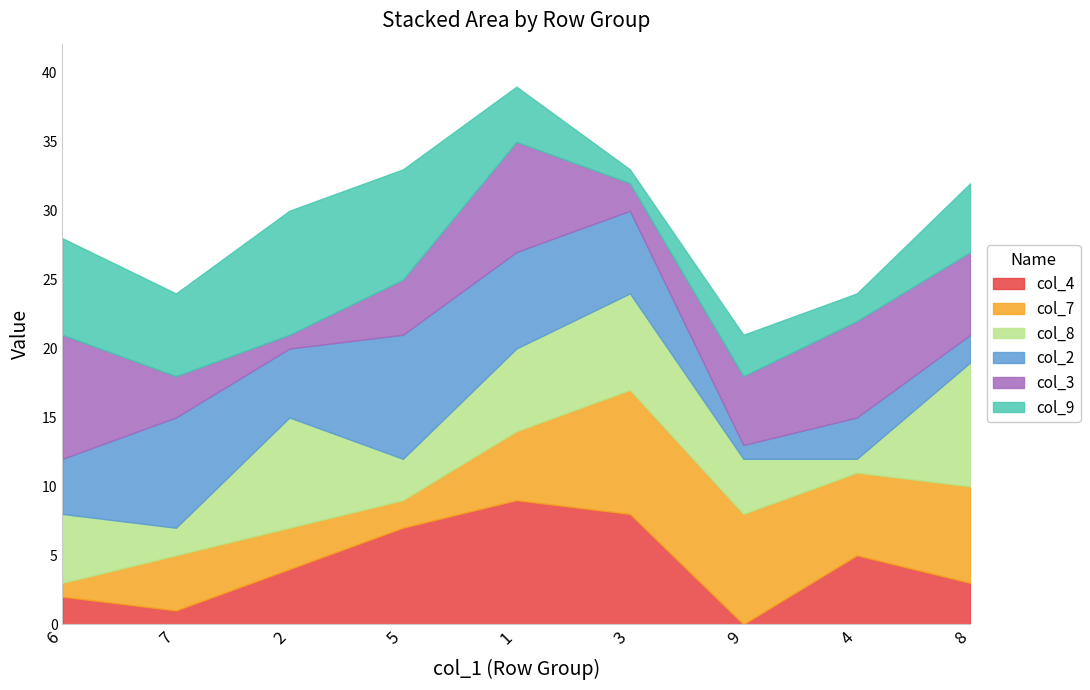

What is the sum of all col_7 values?

45